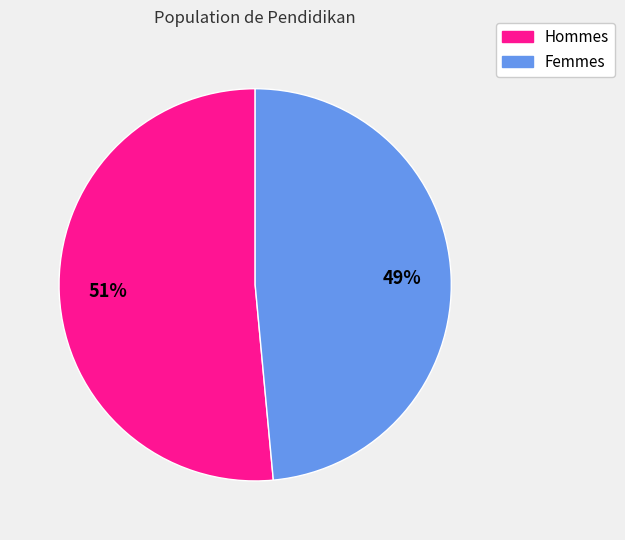

Count the number of slices in the pie.

2